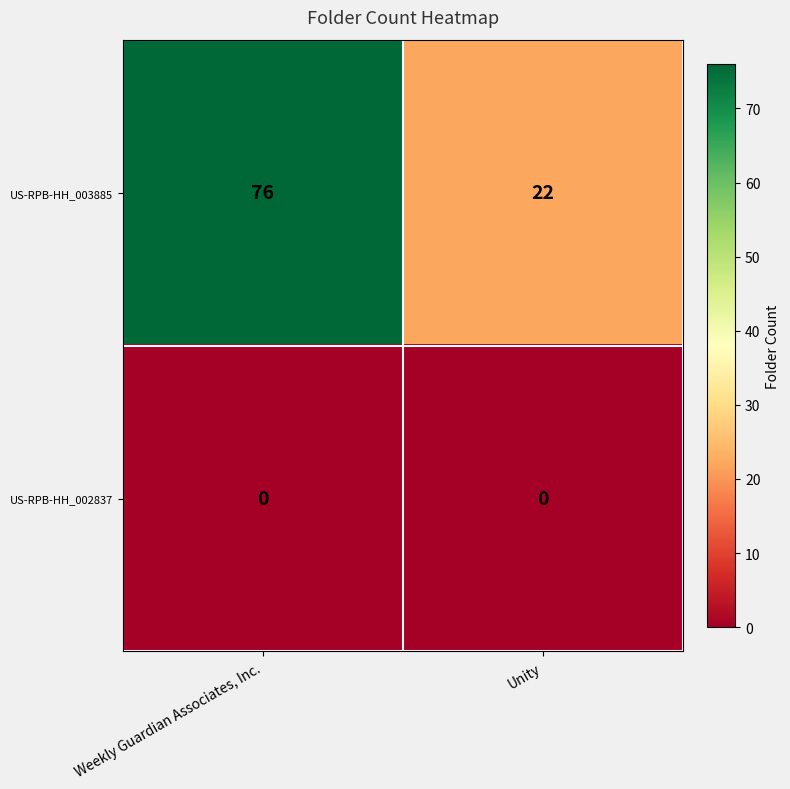

Rank the series by their average value, from highest to lowest.

US-RPB-HH_003885, US-RPB-HH_002837